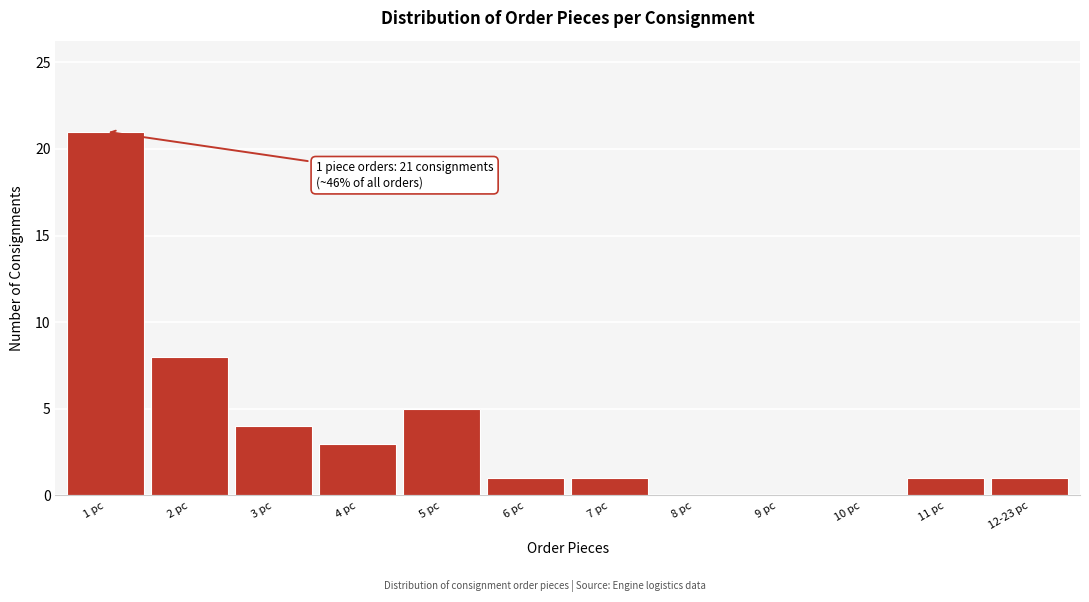

Reading left to right, what are all the values shown in this chart?

1 pc=21	2 pc=8	3 pc=4	4 pc=3	5 pc=5	6 pc=1	7 pc=1	8 pc=0	9 pc=0	10 pc=0	11 pc=1	12-23 pc=1